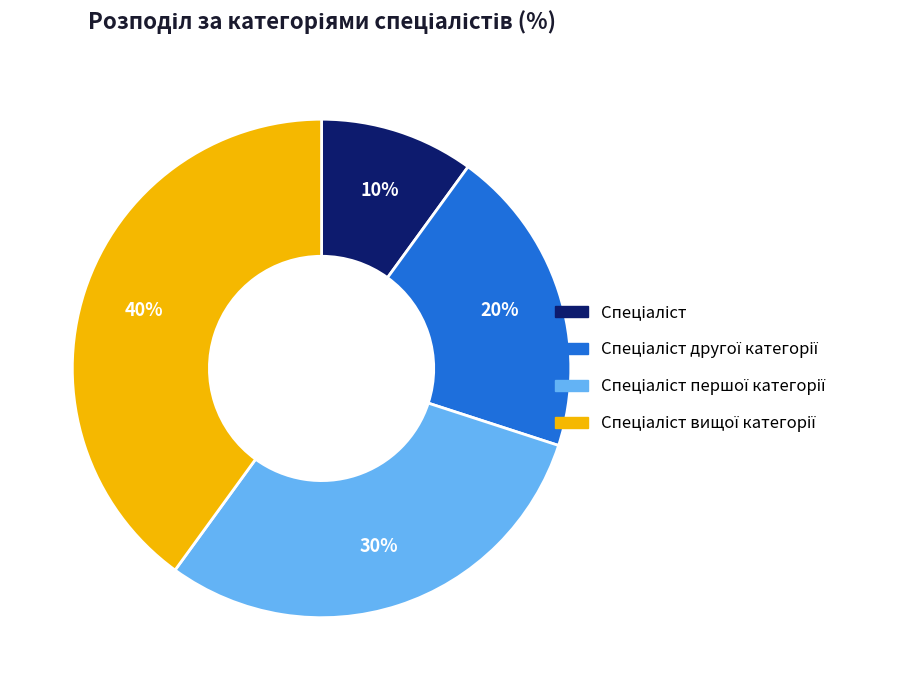

Does any single category account for the majority?

No